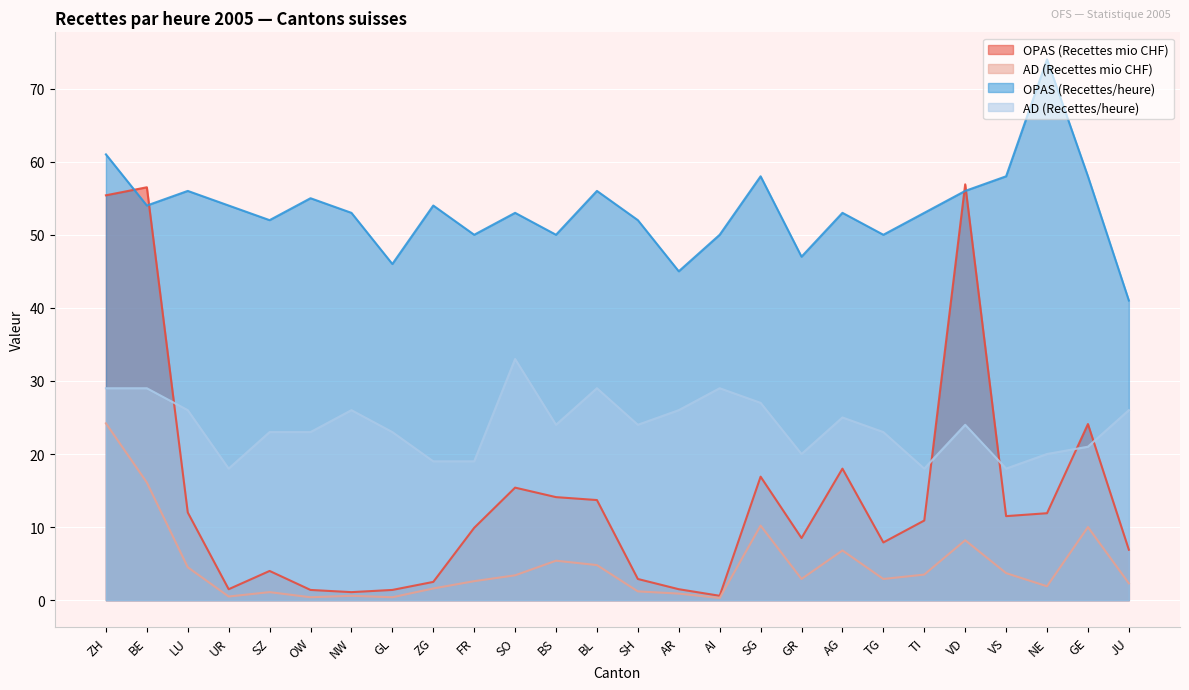

What are all the series names shown in the legend?

OPAS (Recettes mio CHF), AD (Recettes mio CHF), OPAS (Recettes/heure), AD (Recettes/heure)